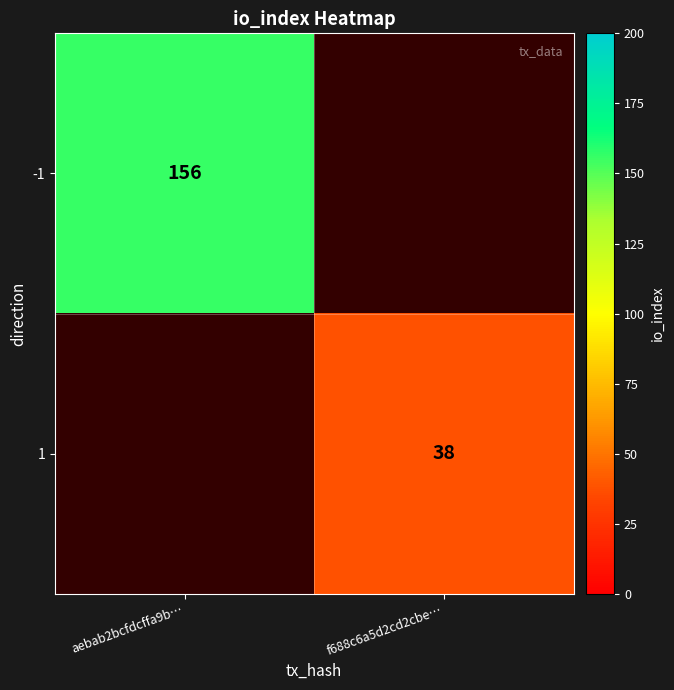

True or false: 1 has a value of 66 at f688c6a5d2cd2cbe….

False